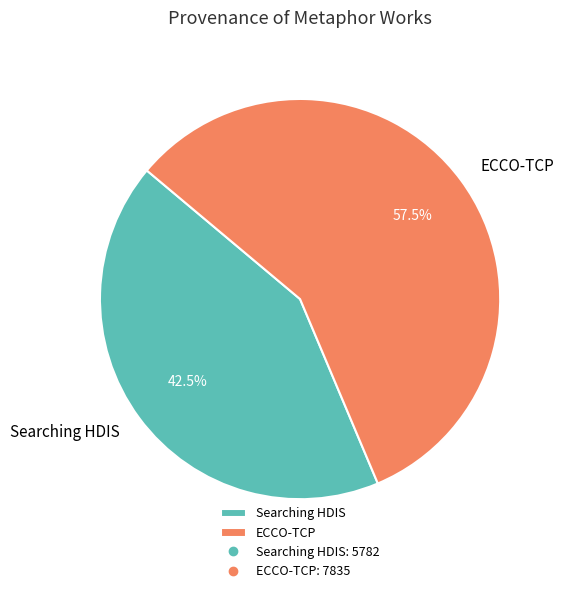

Rank the categories by value from lowest to highest.

Searching HDIS, ECCO-TCP